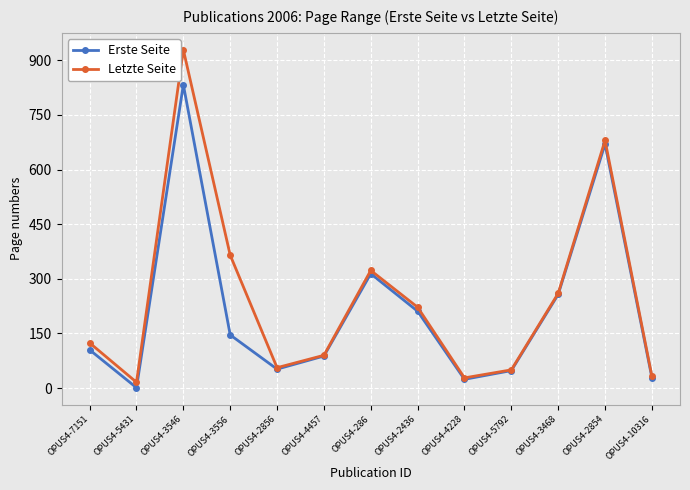

At which category is the sum across all series the highest?

OPUS4-3546